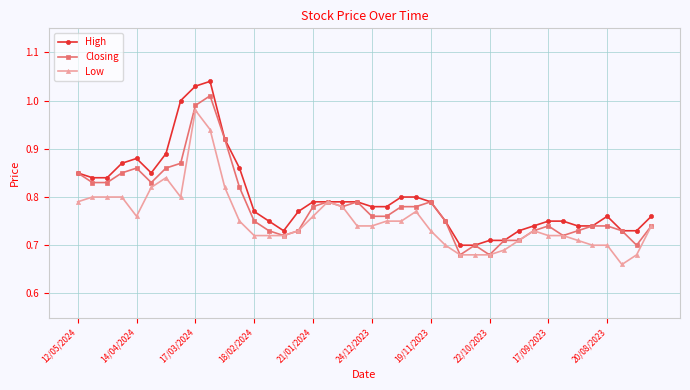

At how many categories does at least one series exceed 0?

40